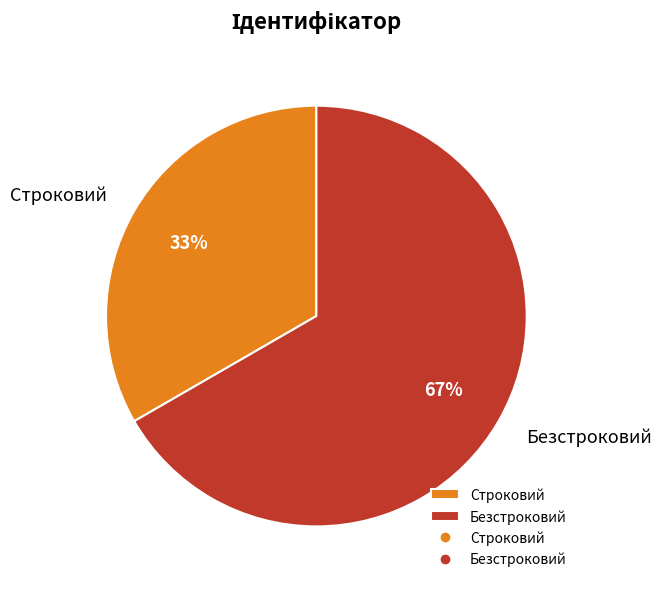

Is there a majority slice in this chart?

Yes